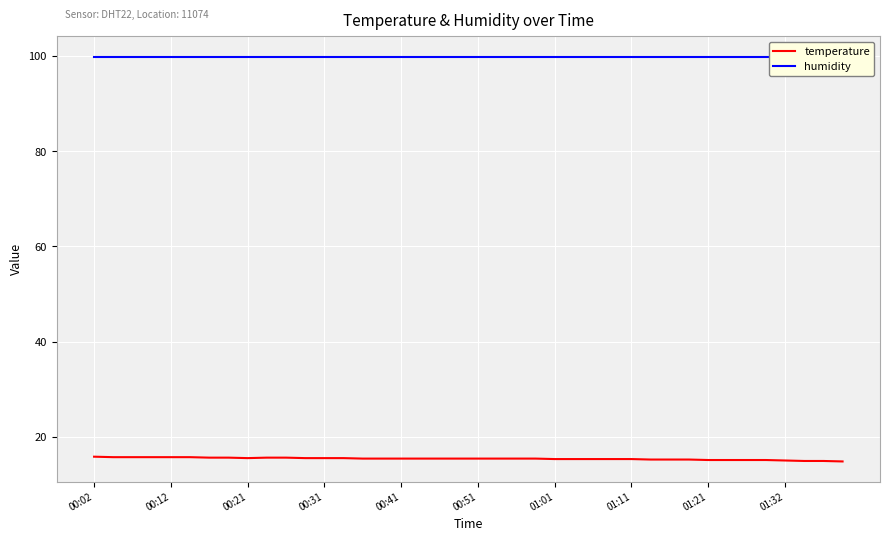

Is it true that temperature equals 14.9 at 37?

True